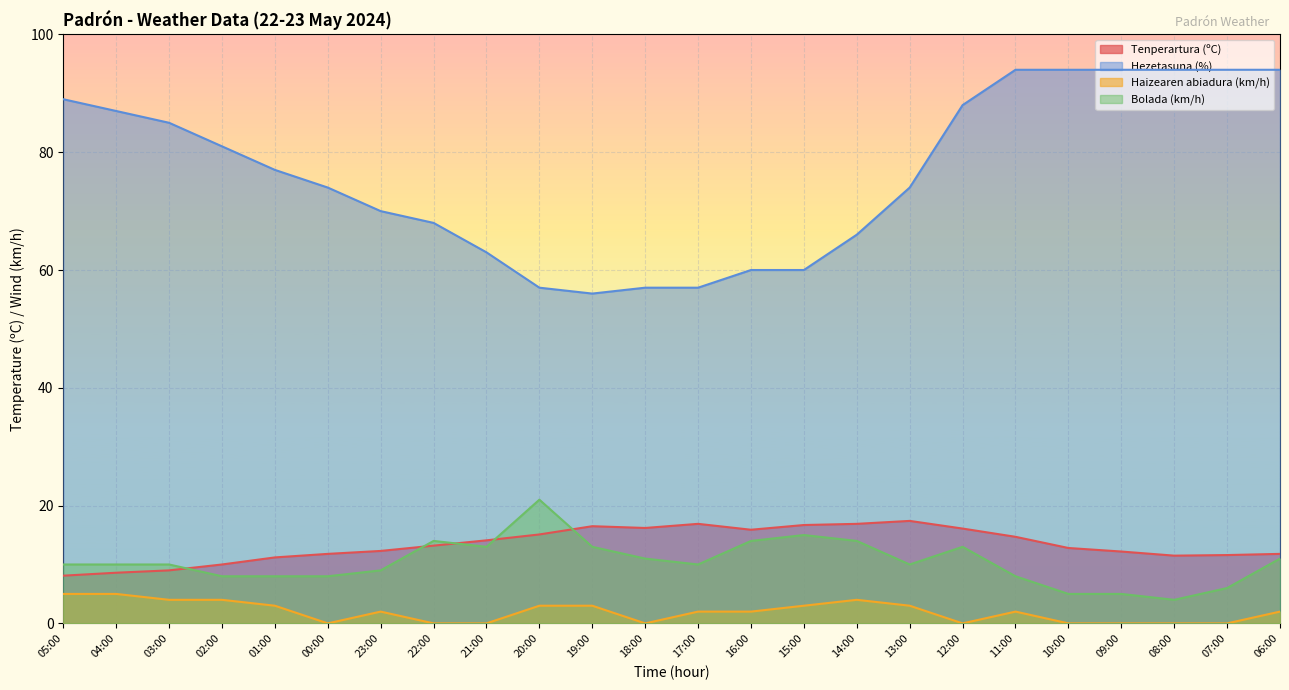

How many lines are shown in the chart?

4